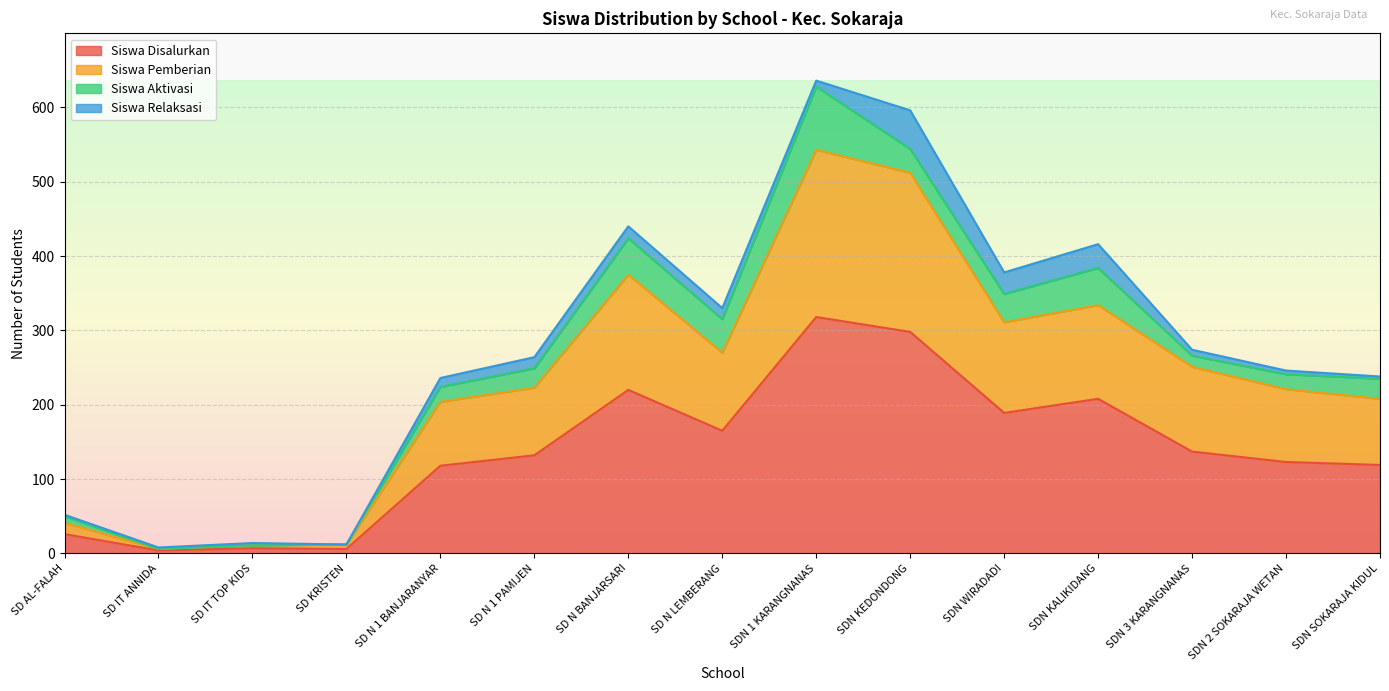

At which label does Siswa Disalurkan reach its peak?

SDN 1 KARANGNANAS